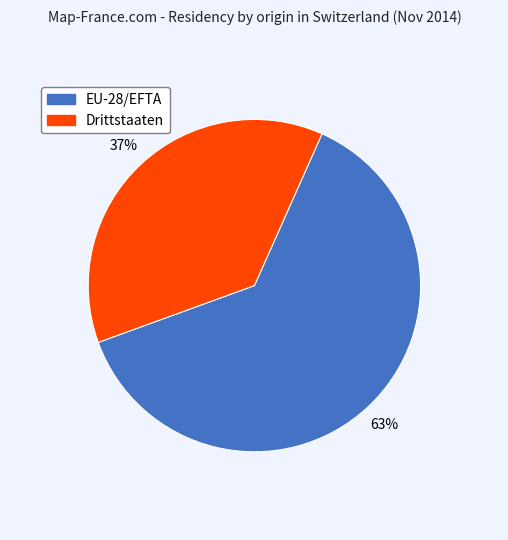

Which slice is the smallest?

Drittstaaten